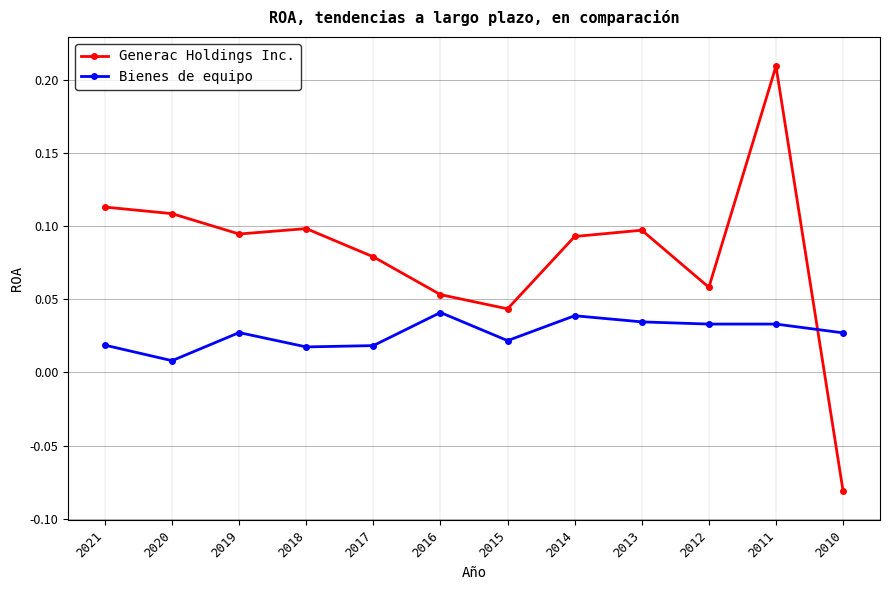

The value of Generac Holdings Inc. at 2020 is 0.1. True or false?

True